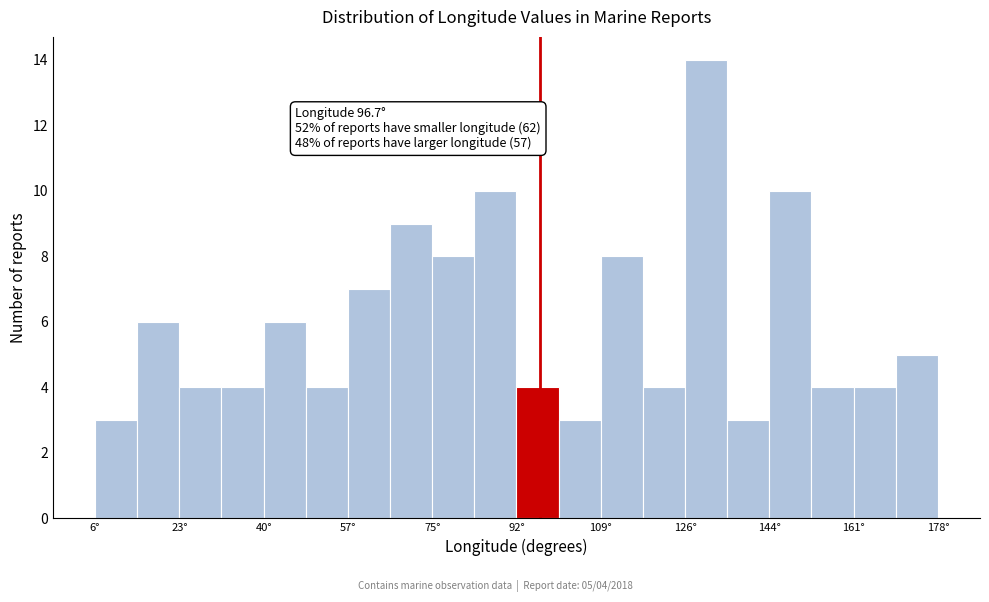

Which range on the x-axis has the tallest bar?

126 to 136